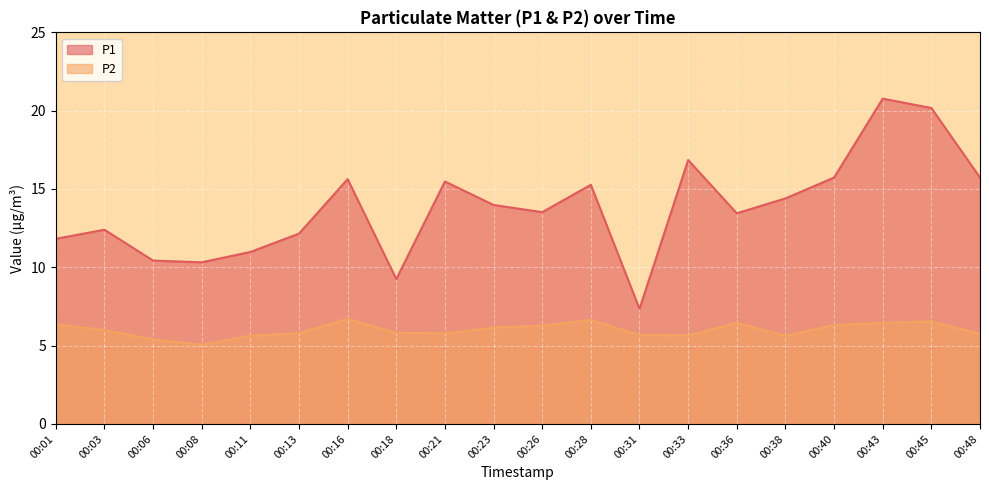

Reading right to left, extract all data points from this chart.

P1: 00:48=15.7	00:45=20.2	00:43=20.8	00:40=15.7	00:38=14.4	00:36=13.4	00:33=16.9	00:31=7.3	00:28=15.3	00:26=13.5	00:23=14.0	00:21=15.5	00:18=9.2	00:16=15.6	00:13=12.2	00:11=11.0	00:08=10.3	00:06=10.4	00:03=12.4	00:01=11.8
P2: 00:48=5.8	00:45=6.5	00:43=6.5	00:40=6.3	00:38=5.6	00:36=6.5	00:33=5.7	00:31=5.7	00:28=6.6	00:26=6.3	00:23=6.2	00:21=5.8	00:18=5.8	00:16=6.7	00:13=5.8	00:11=5.6	00:08=5.0	00:06=5.4	00:03=6.0	00:01=6.3